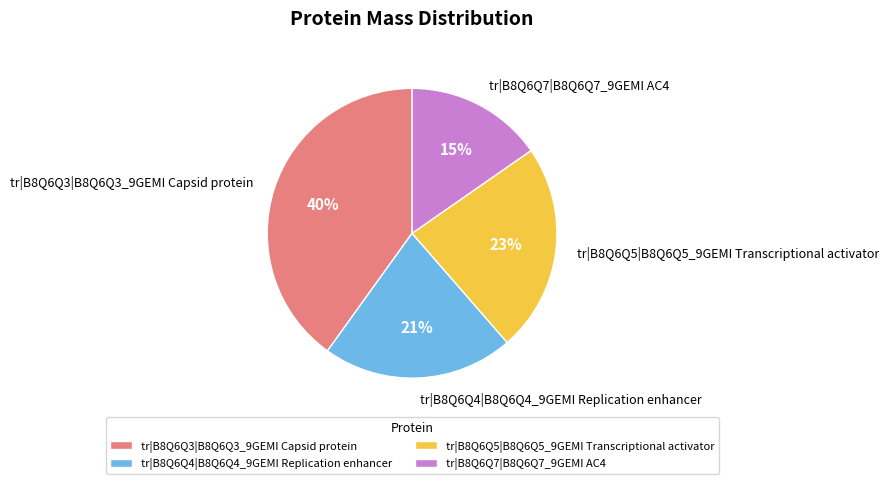

Is the sum of tr|B8Q6Q4|B8Q6Q4_9GEMI Replication enhancer and tr|B8Q6Q3|B8Q6Q3_9GEMI Capsid protein greater than half?

Yes